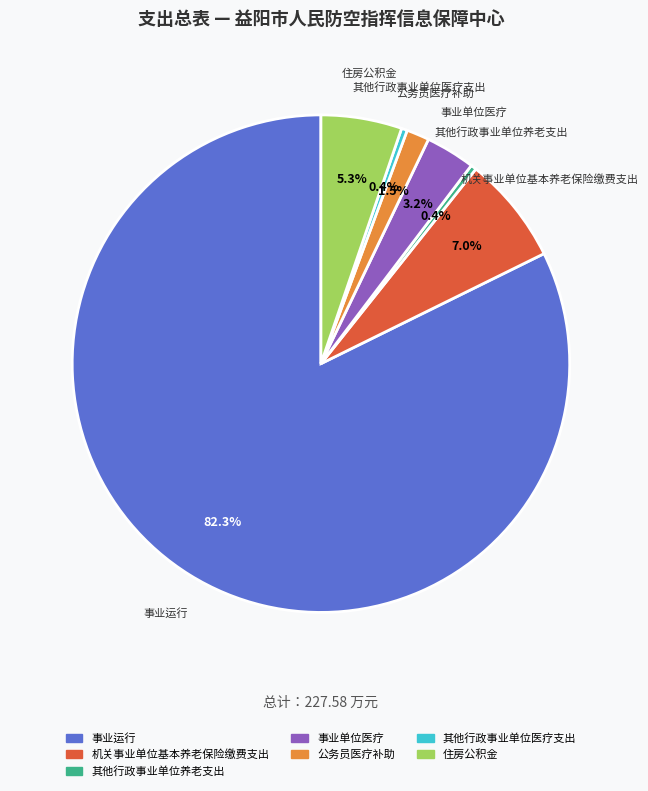

Which has a higher value, 公务员医疗补助 or 事业单位医疗?

事业单位医疗